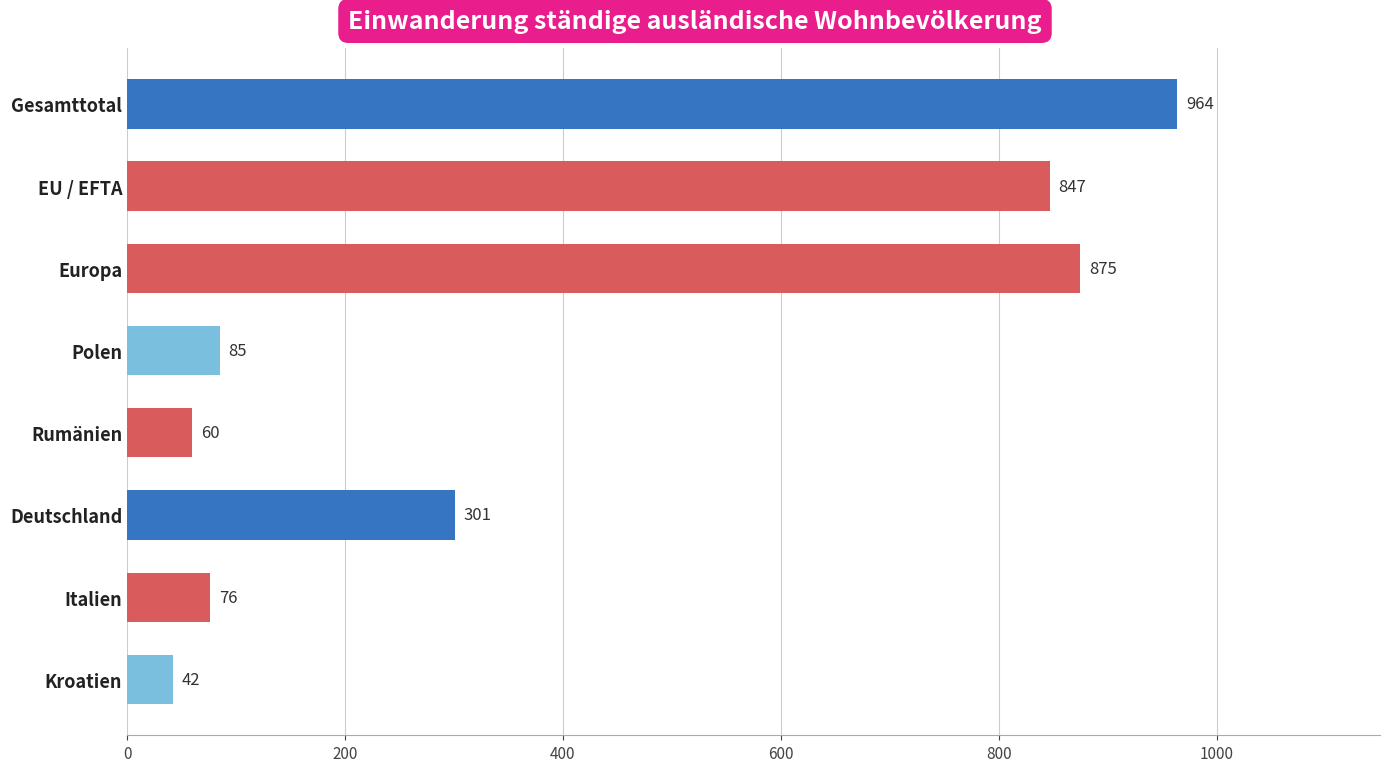

Reading top to bottom, list all the values displayed in this chart.

Gesamttotal=964	EU / EFTA=847	Europa=875	Polen=85	Rumänien=60	Deutschland=301	Italien=76	Kroatien=42